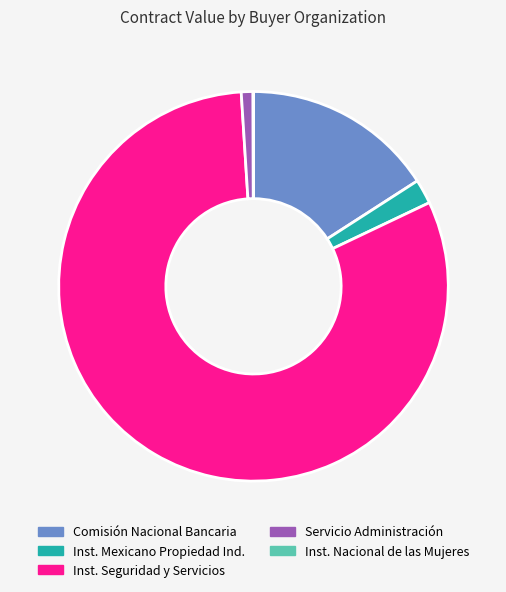

Is Inst. Seguridad y Servicios the majority of the pie?

Yes